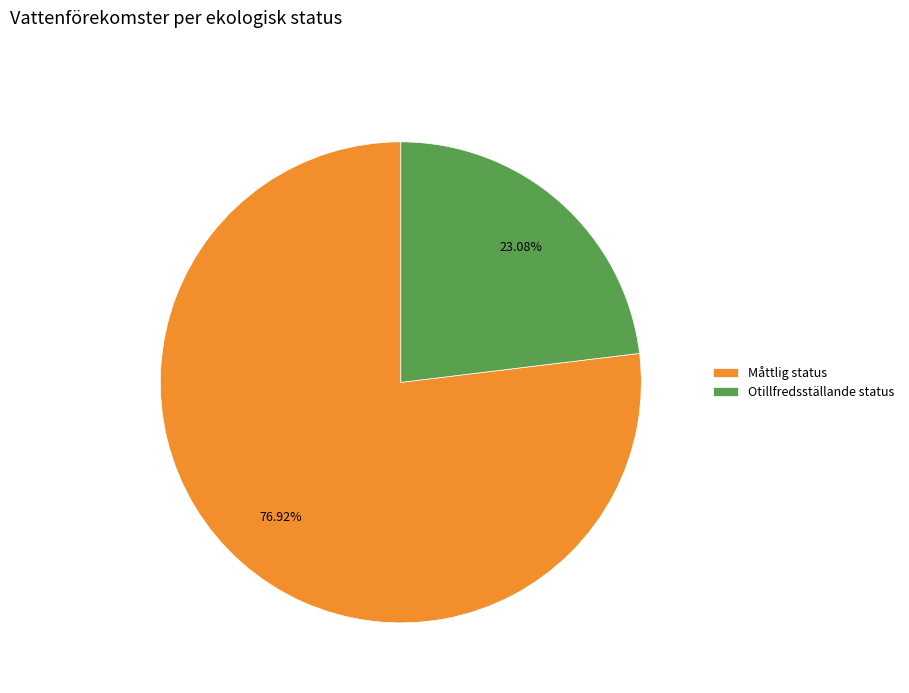

What is the largest slice in the pie chart?

Måttlig status